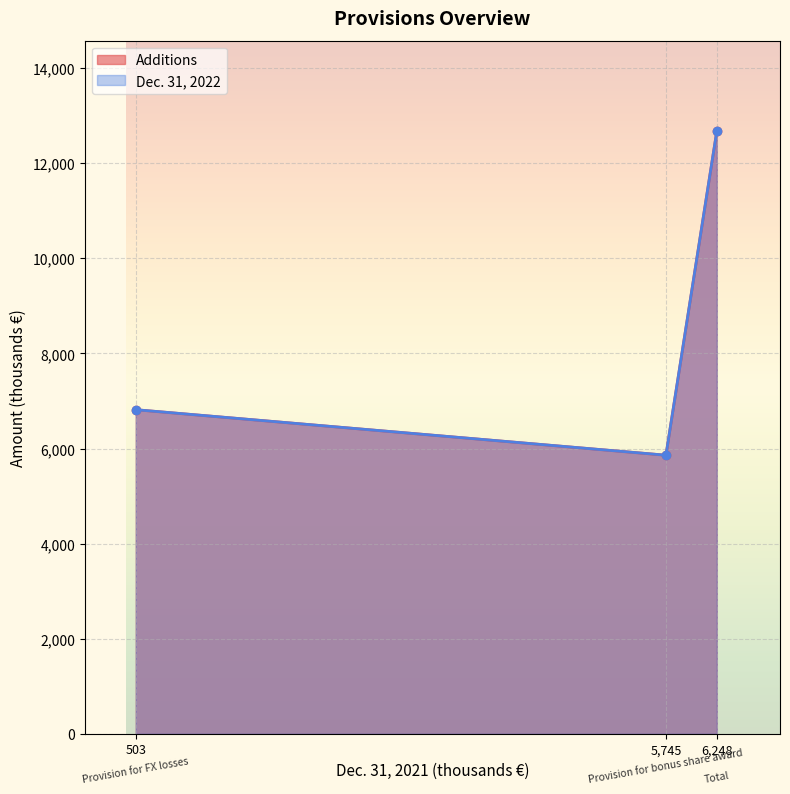

What position from the left is 503?

1